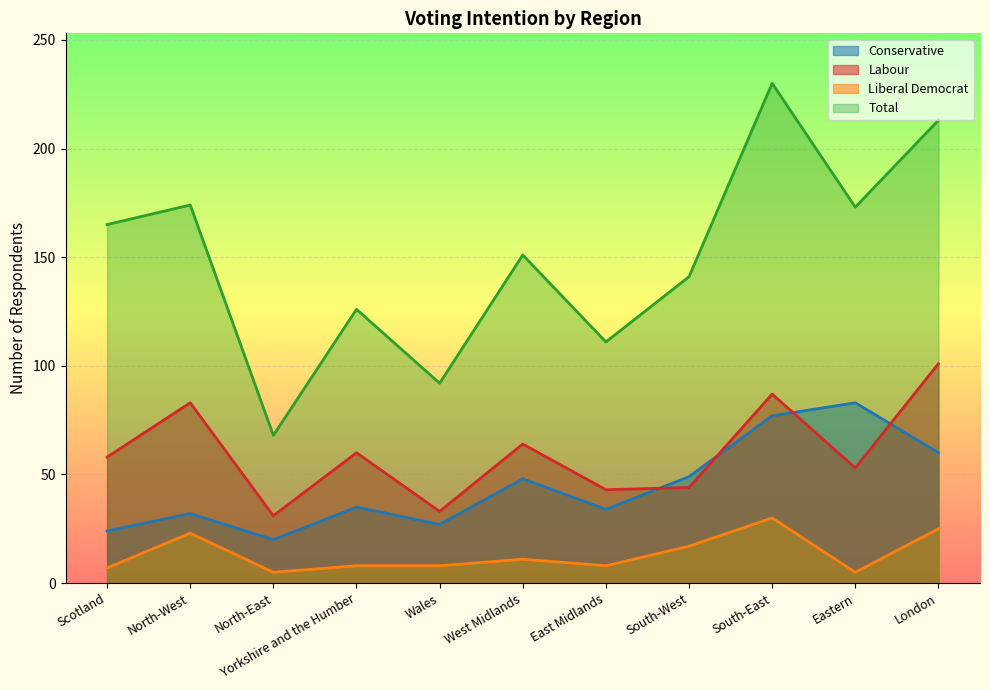

Reading left to right, what are all the values shown in this chart?

Conservative: 24	32	20	35	27	48	34	49	77	83	60
Labour: 58	83	31	60	33	64	43	44	87	53	101
Liberal Democrat: 7	23	5	8	8	11	8	17	30	5	25
Total: 165	174	68	126	92	151	111	141	230	173	213